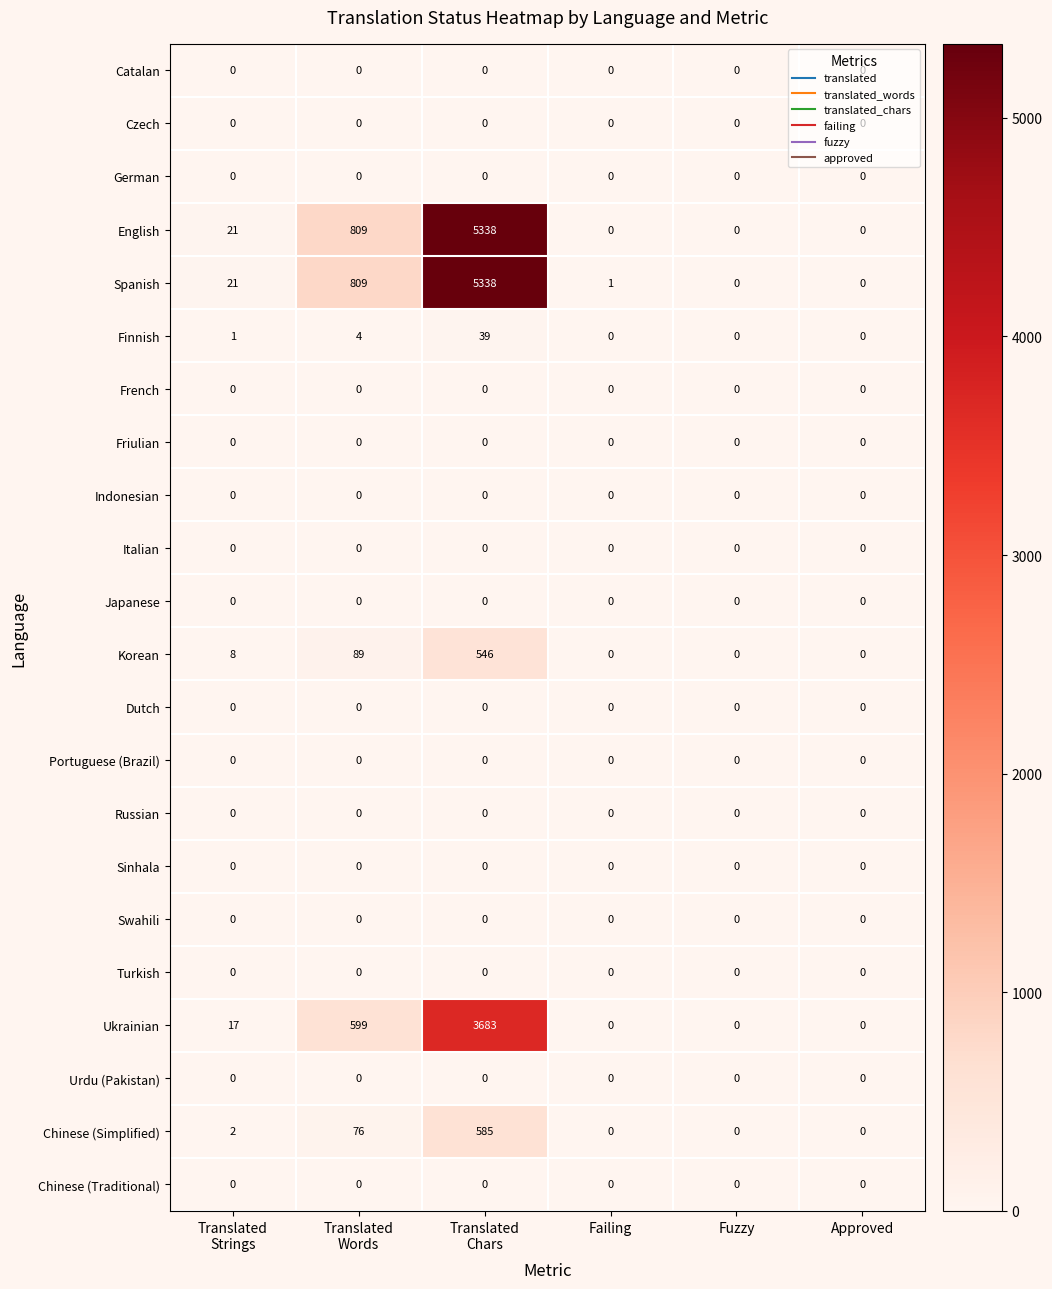

What is the difference between the maximum and minimum values in the English series?

5338